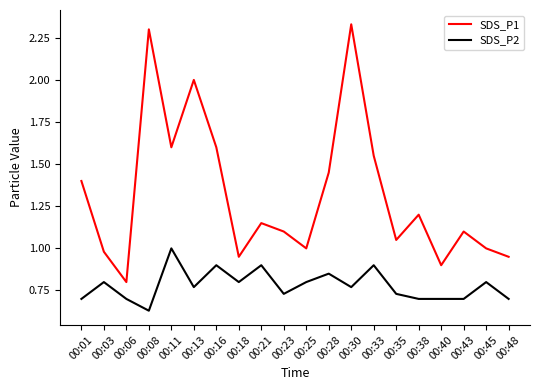

Is it true that SDS_P2 equals 1.6 at 00:11?

False